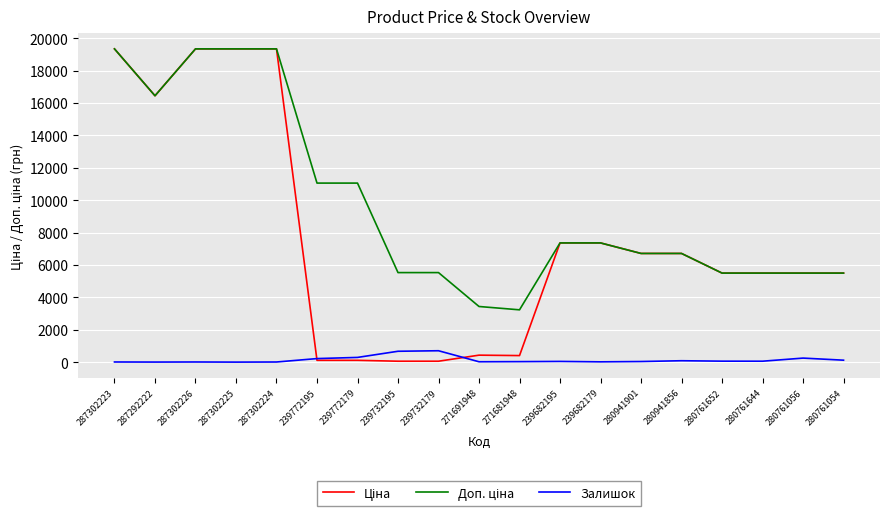

How many lines are shown in the chart?

3